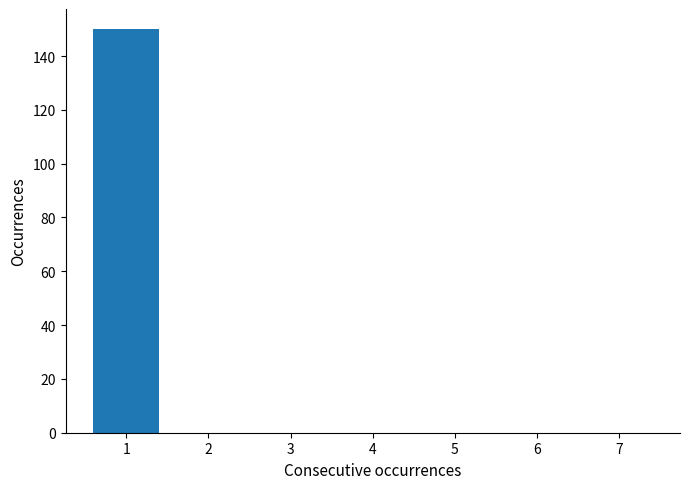

Reading right to left, what are all the values shown in this chart?

7=0	6=0	5=0	4=0	3=0	2=0	1=150